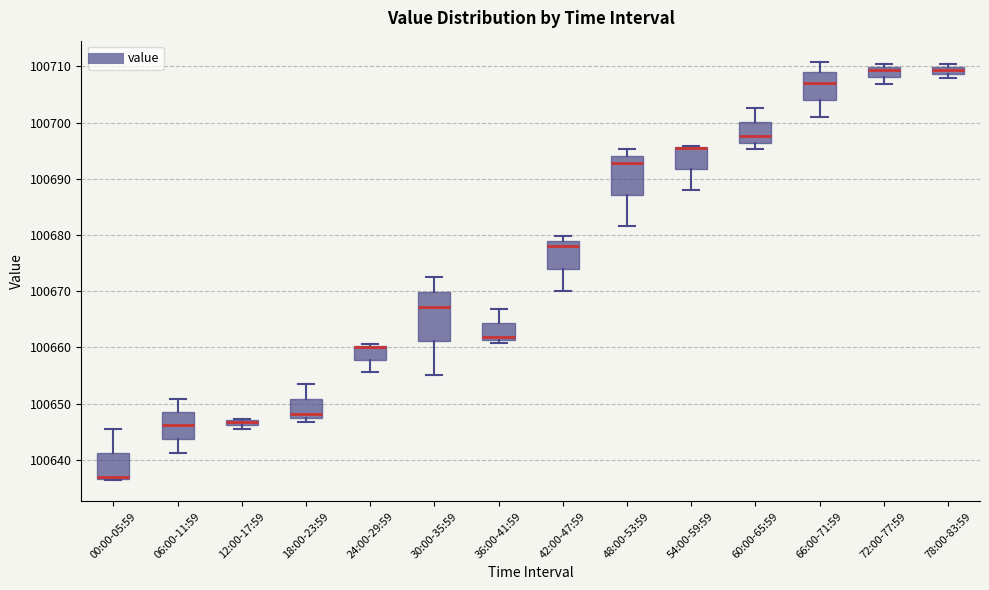

Which box is the tallest, from its lower edge to its upper edge?

30:00-35:59